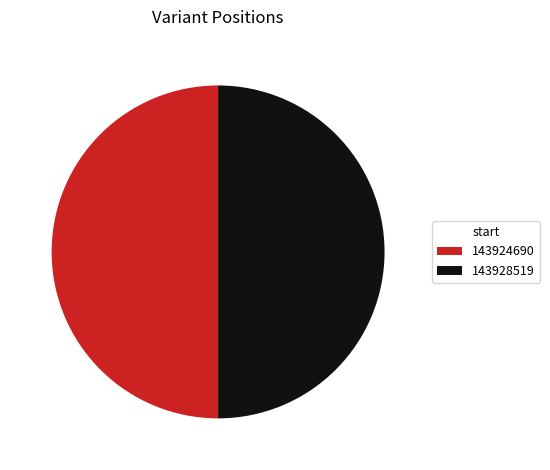

Combined, do 143928519 and 143924690 account for over 50%?

Yes